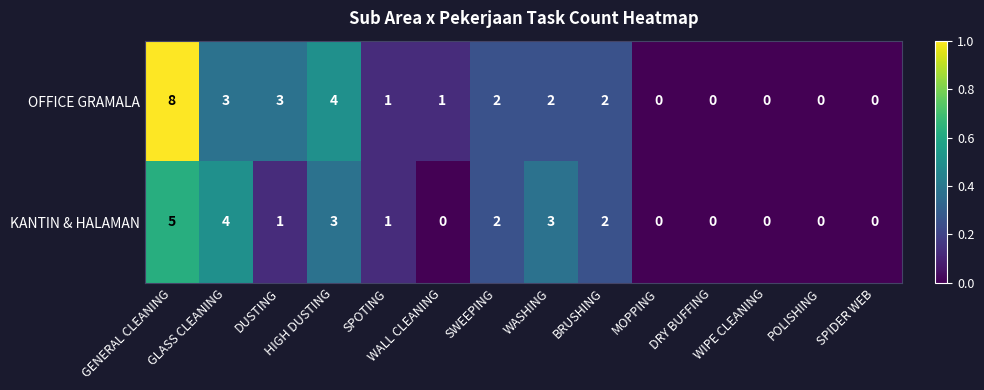

How many OFFICE GRAMALA values are between 0 and 3?

12